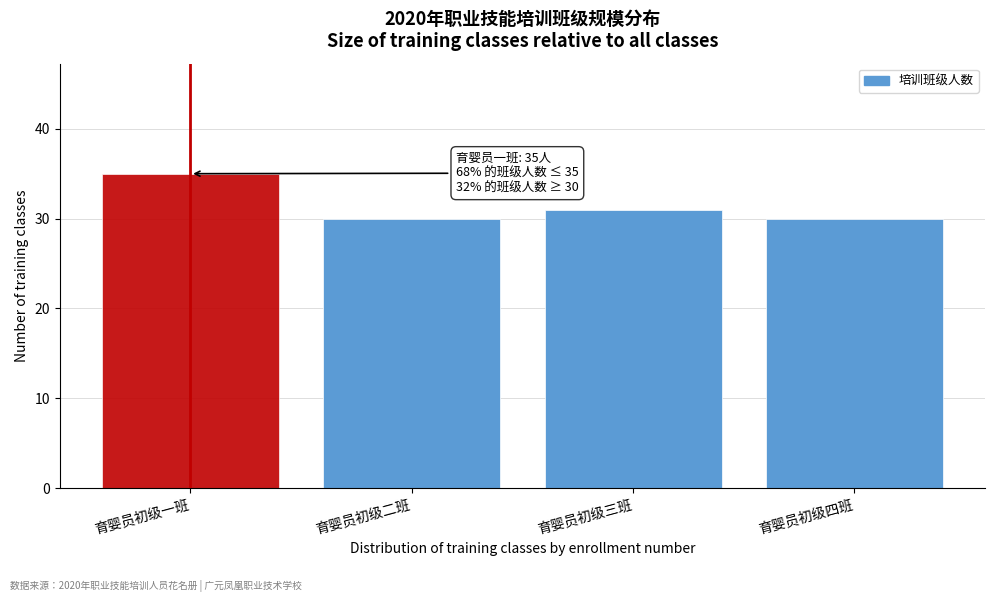

Reading left to right, extract all data points from this chart.

35	30	31	30